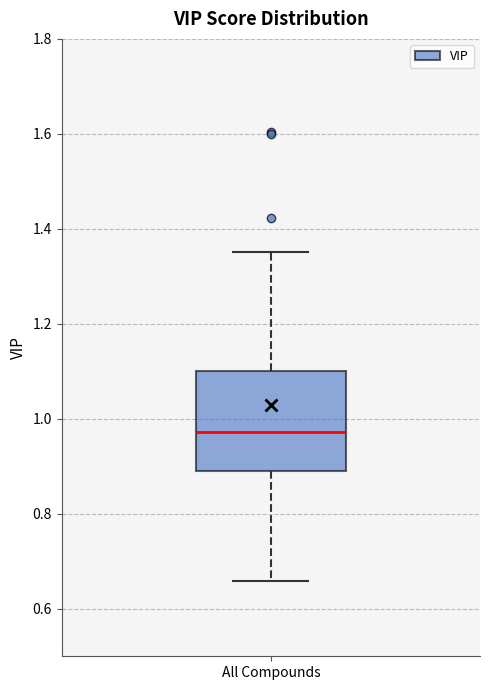

Where is the lower edge of the box for All Compounds on the y-axis? The values are not printed on the chart, so give them approximately, as read against the axis.

0.90